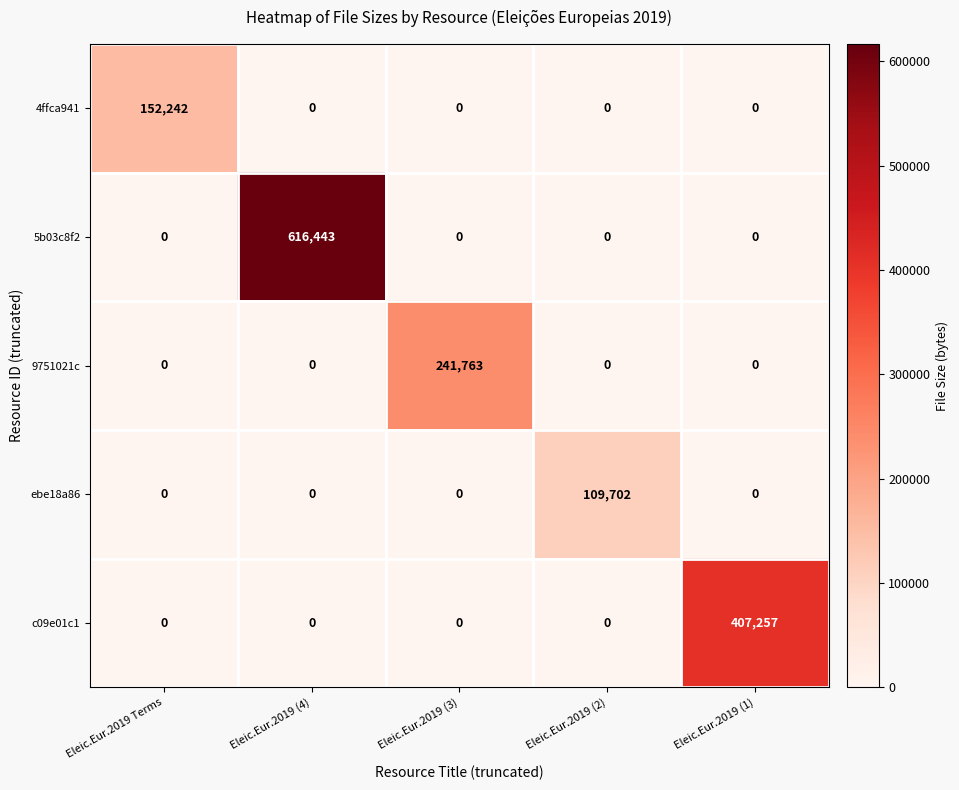

What is the difference between the highest and lowest values at Eleic.Eur.2019 (1)?

407257